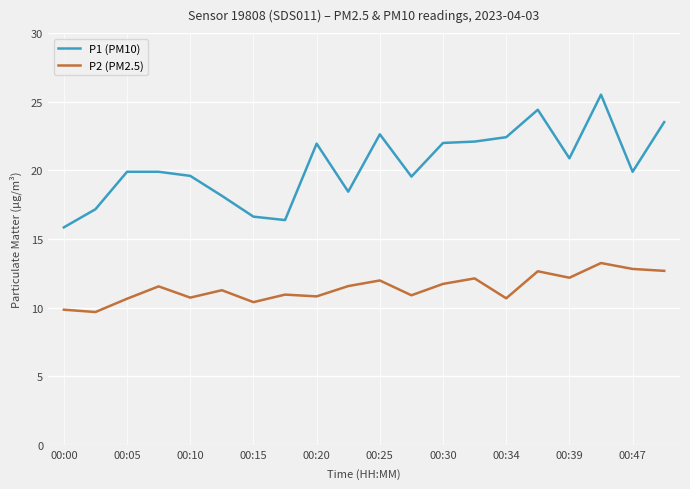

How many lines are shown in the chart?

2